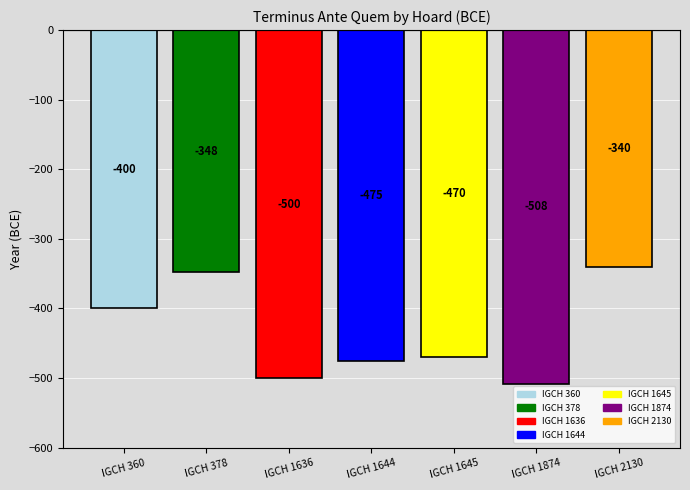

Is it true that the value at IGCH 378 is -348?

True